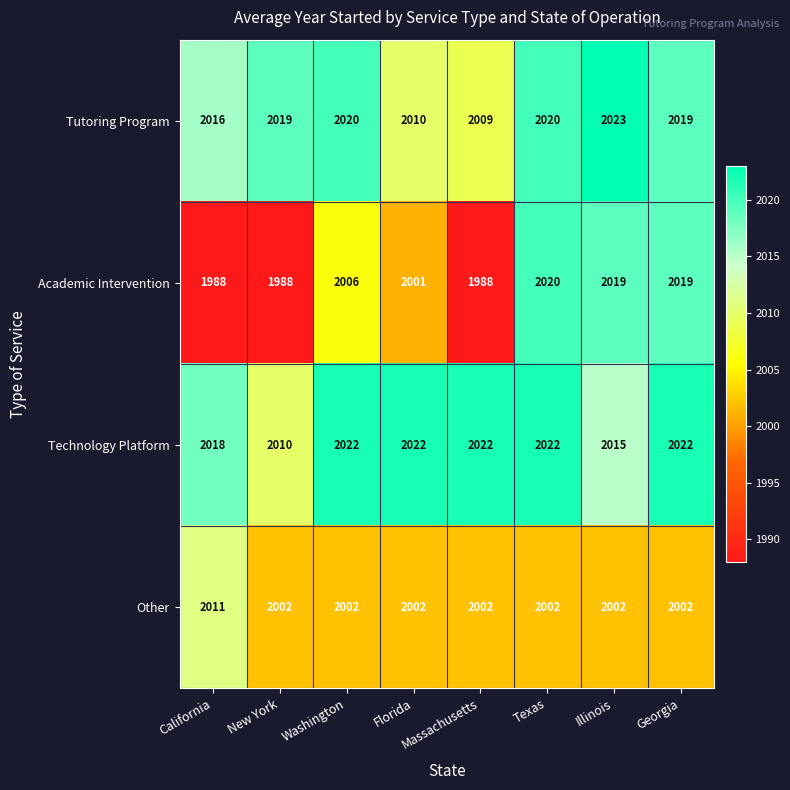

What is the smallest value displayed?

1988